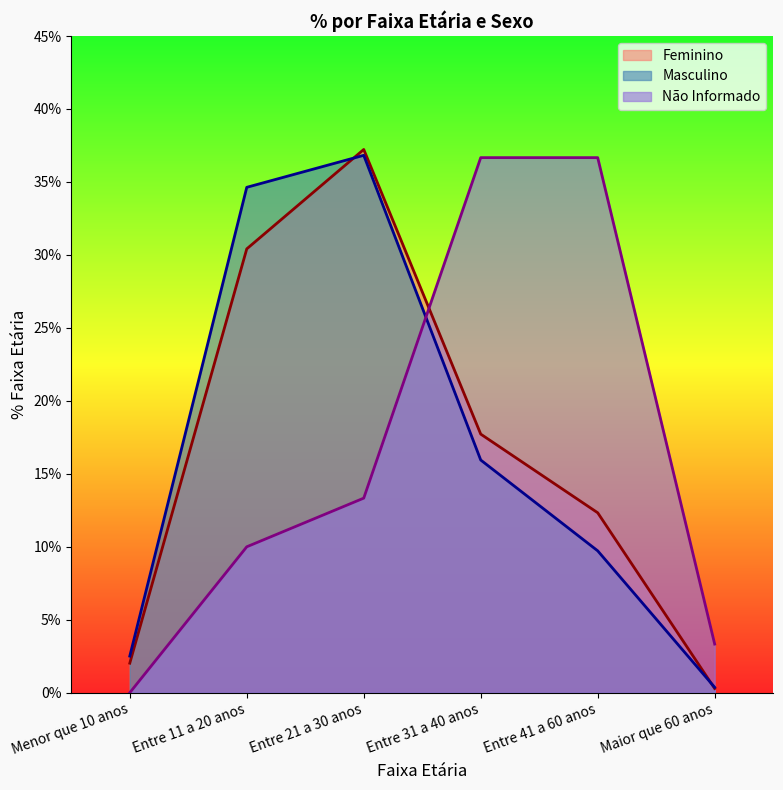

At how many categories does at least one series exceed 0?

6